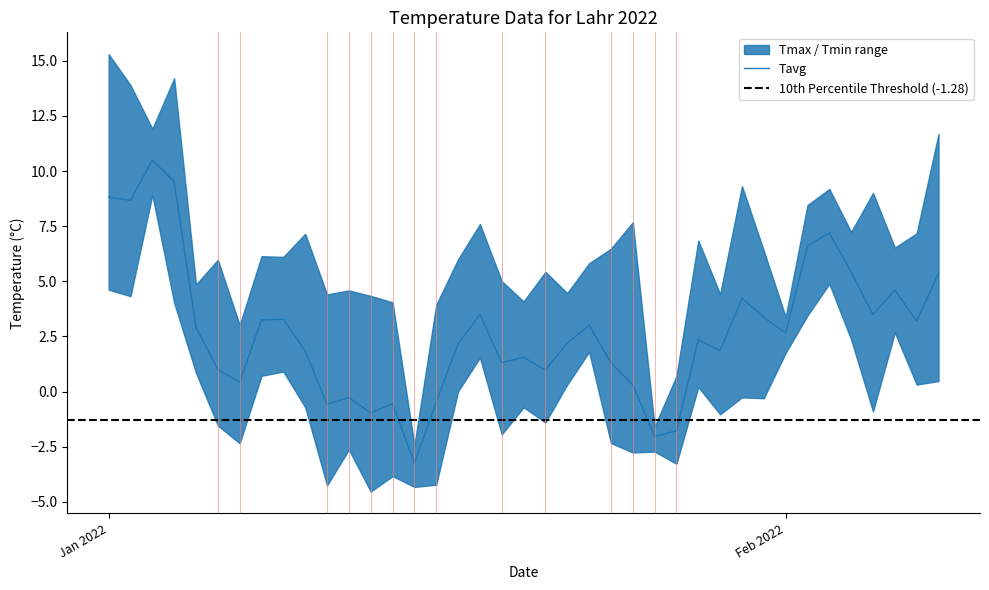

Between 28.01.2022 and 07.02.2022, which series saw the biggest shift?

Tavg